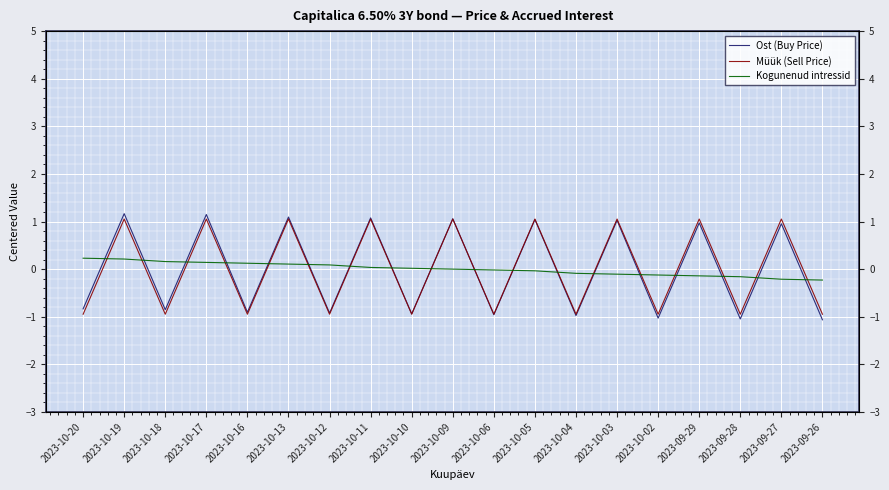

At which category does Müük (Sell Price) reach its first local peak?

2023-10-19